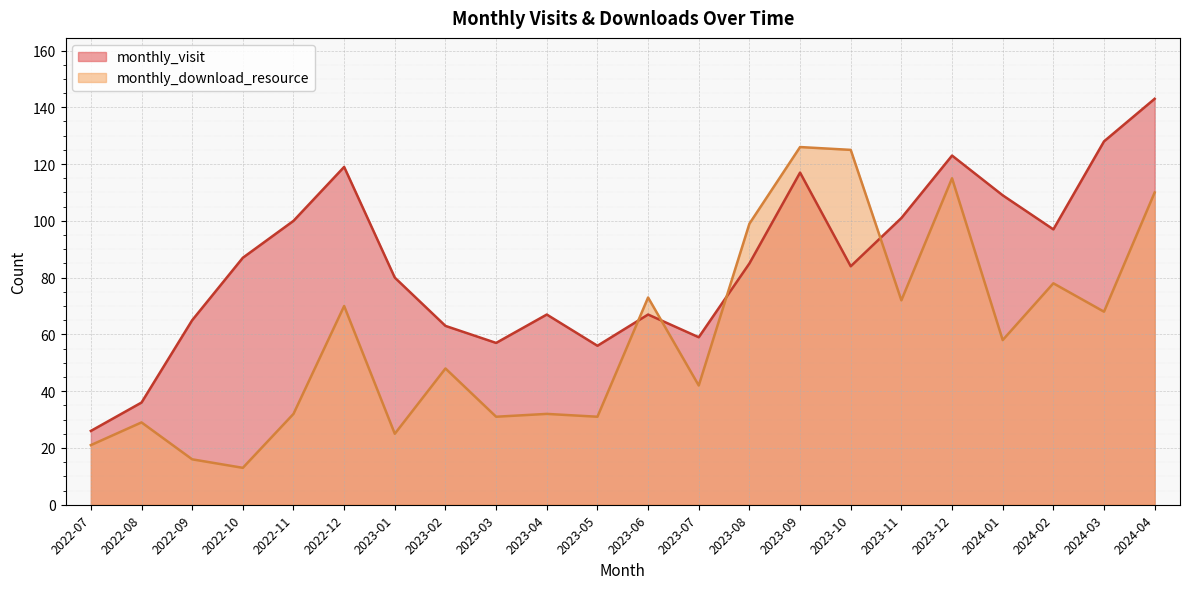

What is the average value of the monthly_visit series?

85